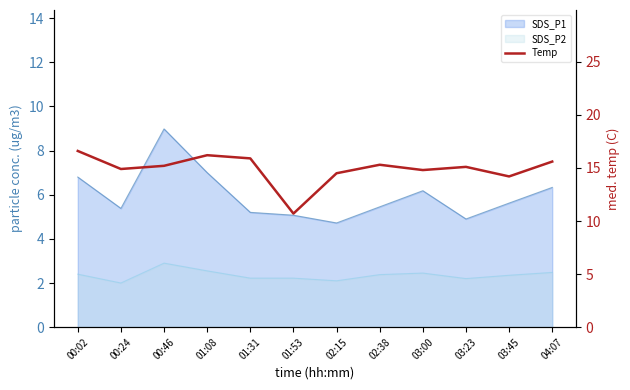

At which label does the data first exceed 15?

00:02